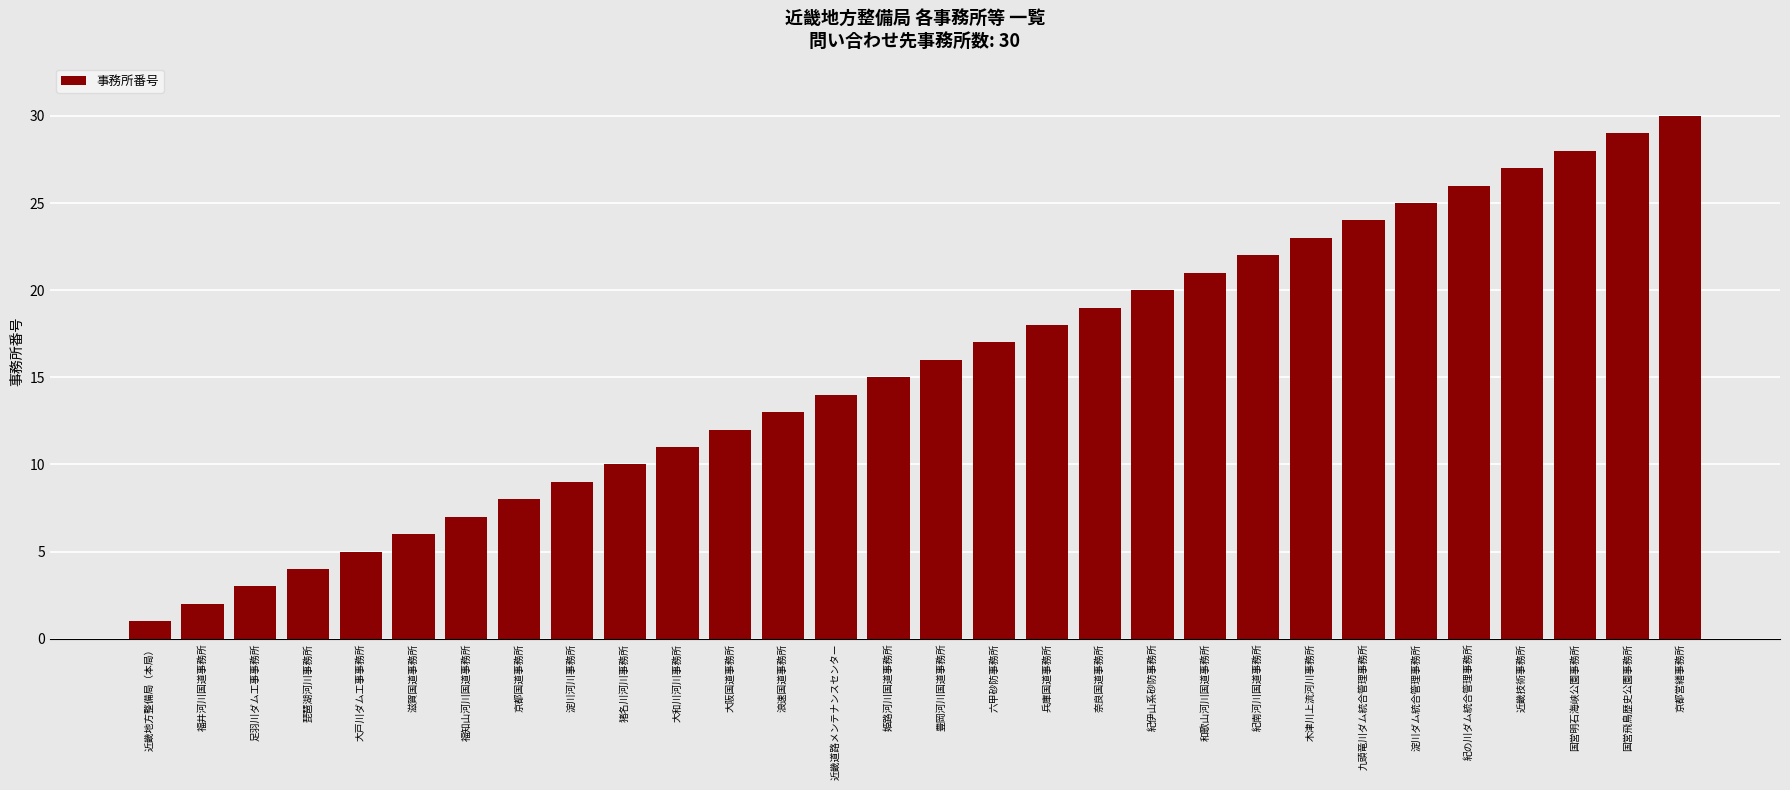

How many data points are less than 16?

15